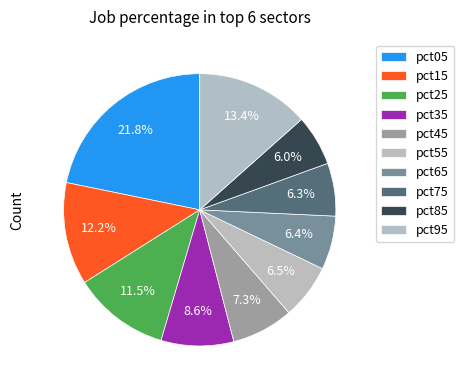

What is the total percentage of pct65 and pct35?

15.0%